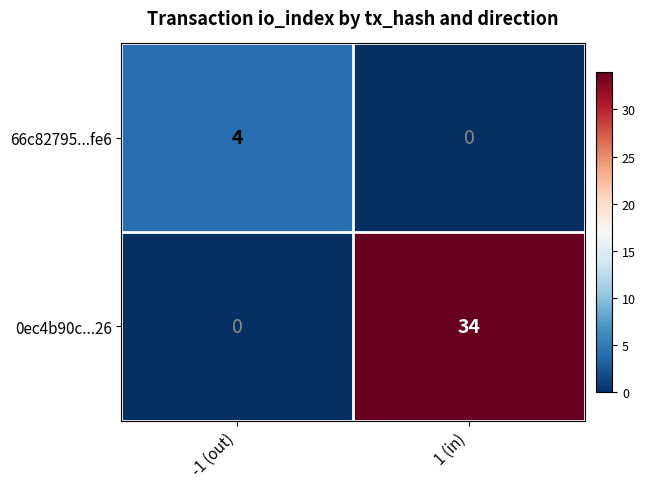

Rank the series at 1 (in) from highest to lowest value.

0ec4b90c...26, 66c82795...fe6